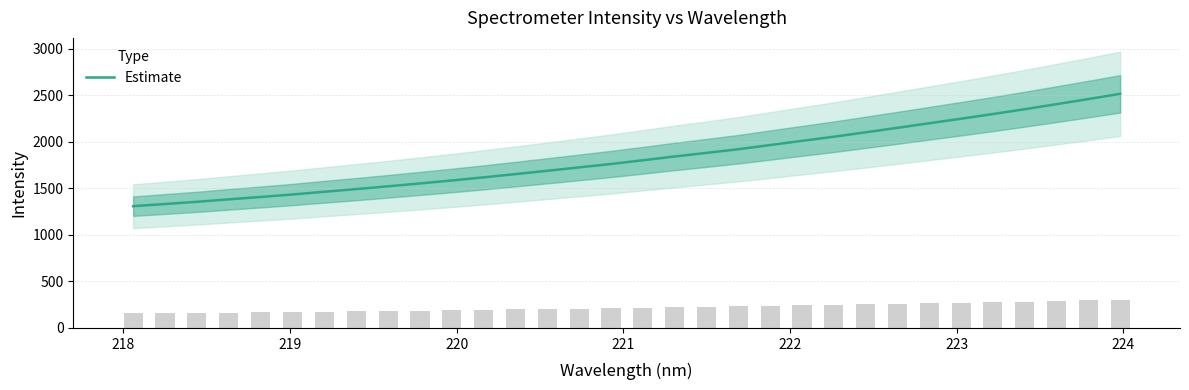

What is the highest value of the Estimate series?

2514.6